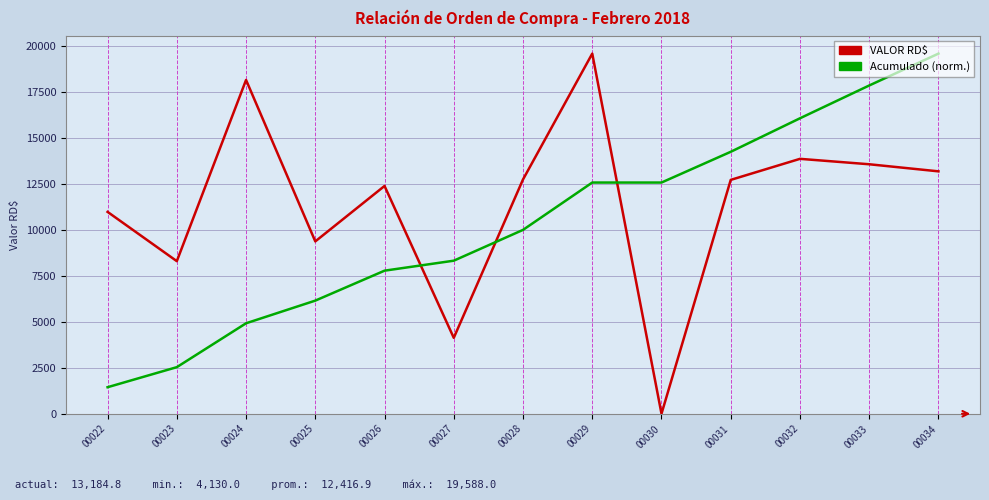

What is the difference between the highest and lowest values at 00032?

2205.8